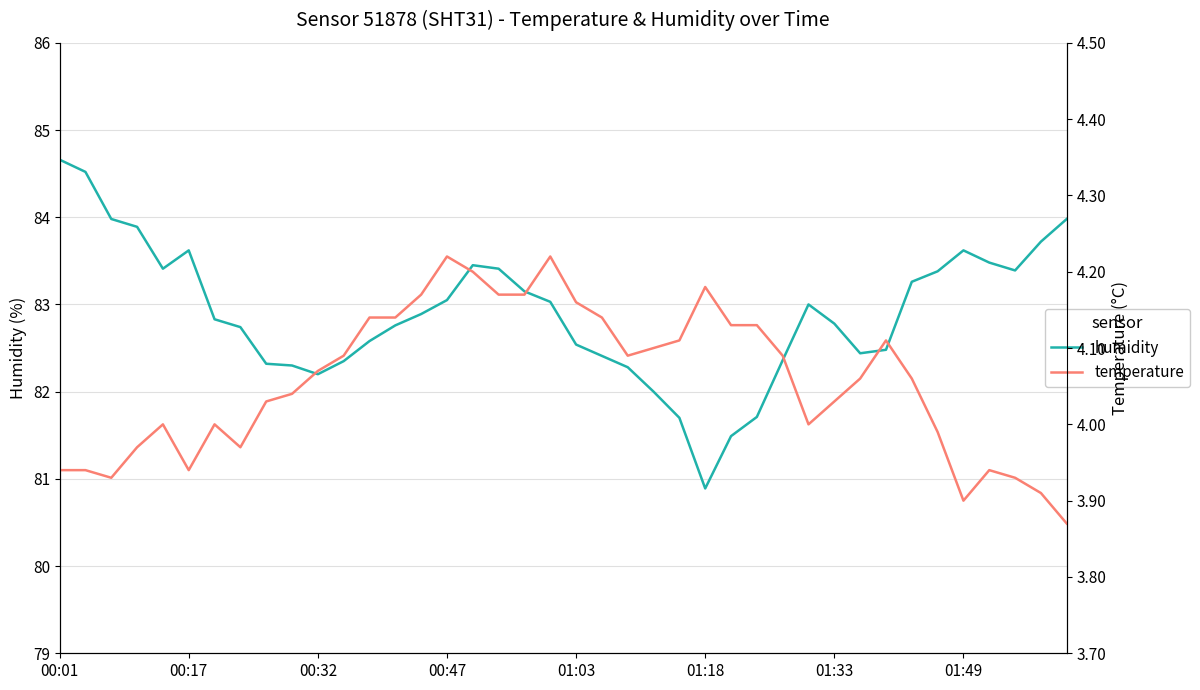

At 17, list the series in order from largest to smallest.

humidity, temperature